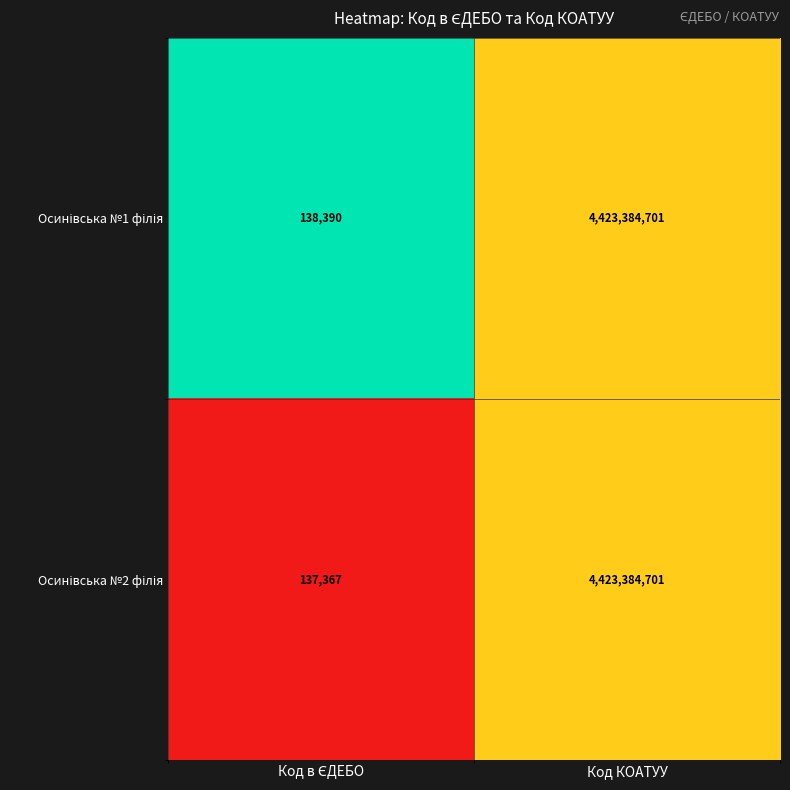

Which category has the highest value across all series?

Код КОАТУУ